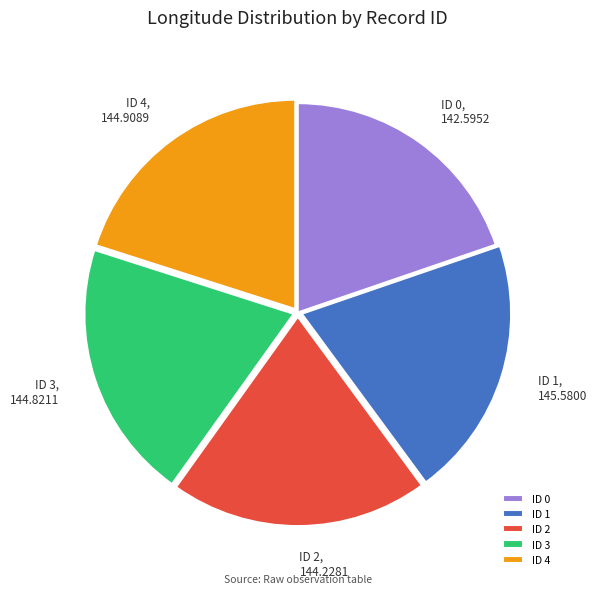

Is the sum of ID 4 and ID 3 greater than half?

No